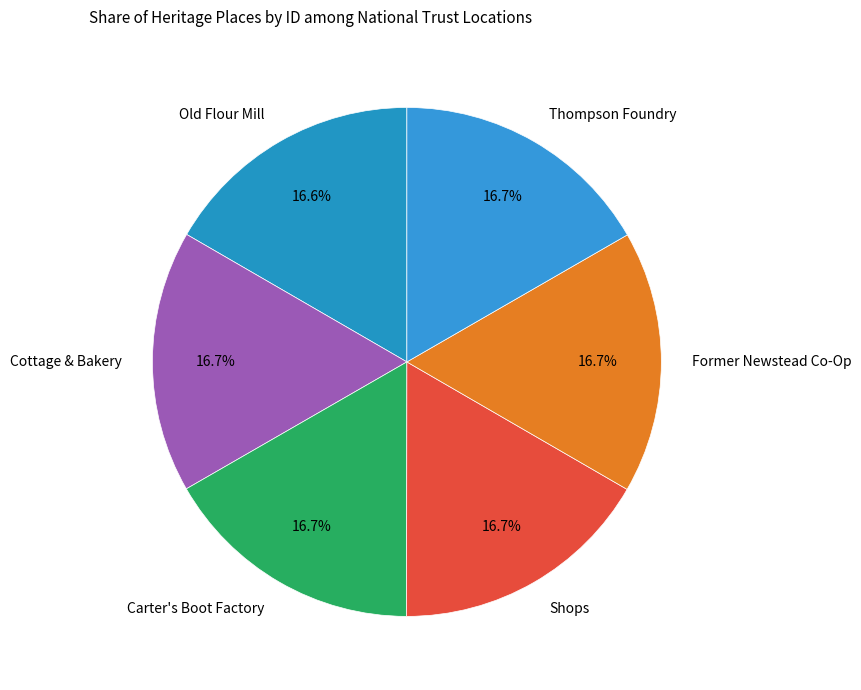

What portion of the pie excludes Cottage & Bakery?

83.3%